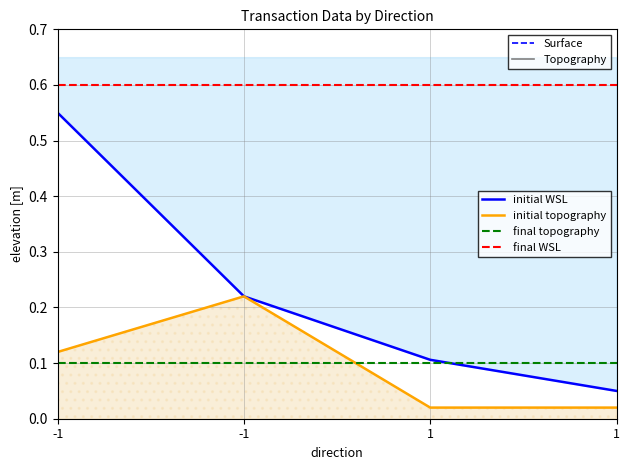

At which label does initial WSL reach its peak?

-1